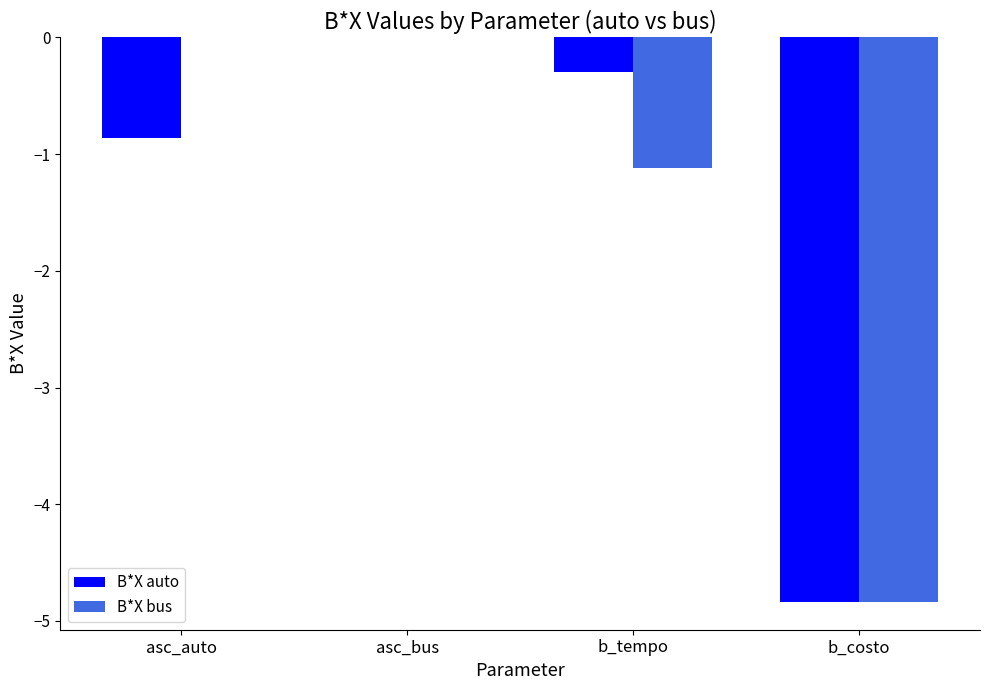

Is it true that B*X auto equals 0.0 at asc_bus?

True